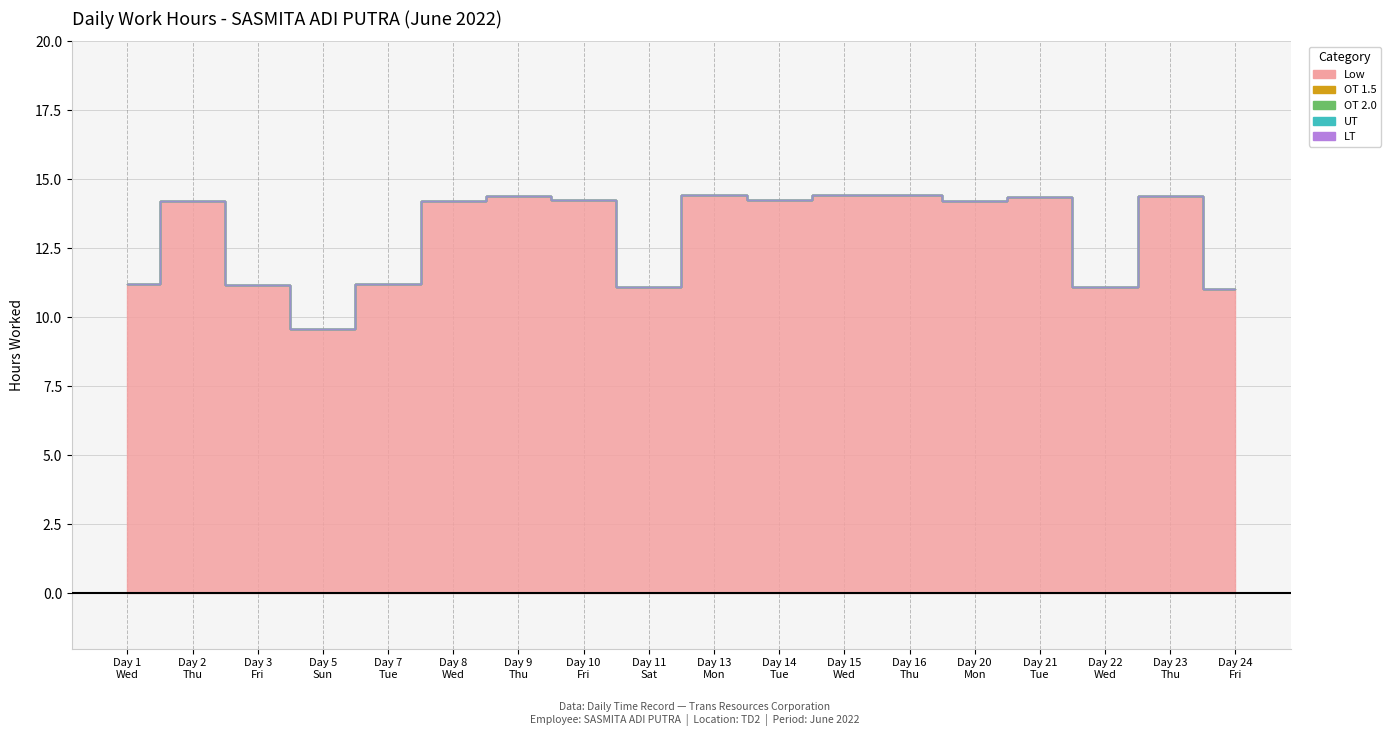

Reading right to left, what are all the values shown in this chart?

Low: 11.0	14.4	11.1	14.4	14.2	14.4	14.4	14.2	14.4	11.1	14.2	14.4	14.2	11.2	9.6	11.2	14.2	11.2
OT 1.5: 0.0	0.0	0.0	0.0	0.0	0.0	0.0	0.0	0.0	0.0	0.0	0.0	0.0	0.0	0.0	0.0	0.0	0.0
OT 2.0: 0.0	0.0	0.0	0.0	0.0	0.0	0.0	0.0	0.0	0.0	0.0	0.0	0.0	0.0	0.0	0.0	0.0	0.0
UT: 0.0	0.0	0.0	0.0	0.0	0.0	0.0	0.0	0.0	0.0	0.0	0.0	0.0	0.0	0.0	0.0	0.0	0.0
LT: 0.0	0.0	0.0	0.0	0.0	0.0	0.0	0.0	0.0	0.0	0.0	0.0	0.0	0.0	0.0	0.0	0.0	0.0